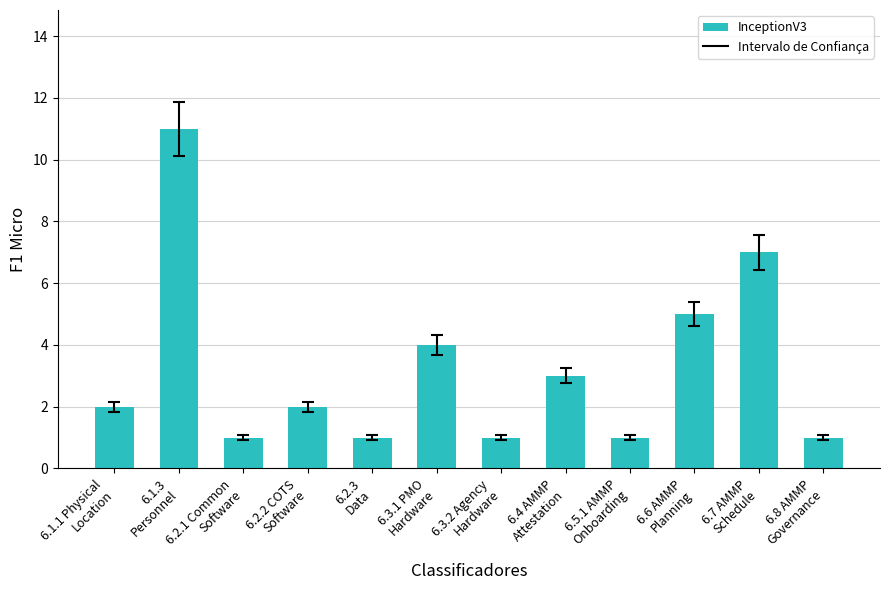

What is the sum of the values at 6.4 AMMP
Attestation and 6.7 AMMP
Schedule?

10